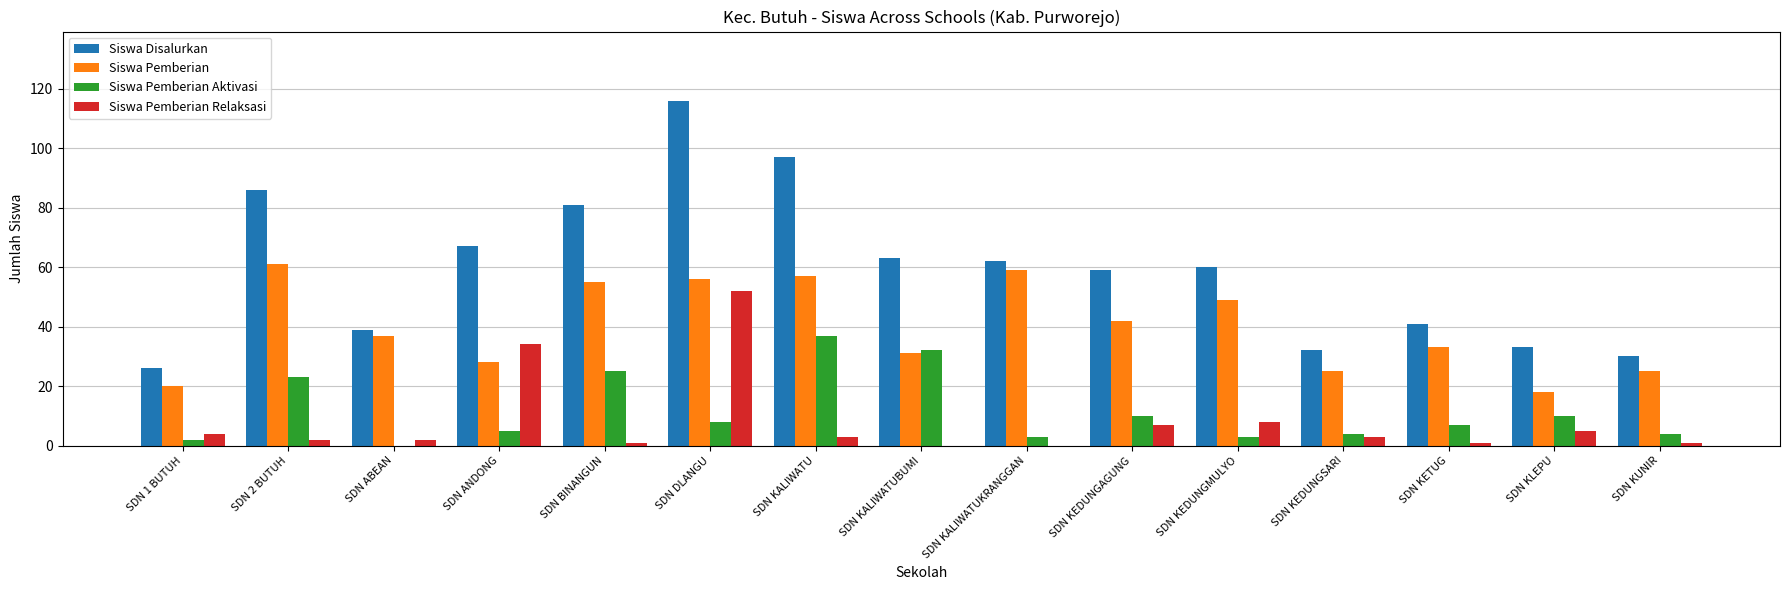

At which category does the chart reach its peak across all series?

SDN DLANGU